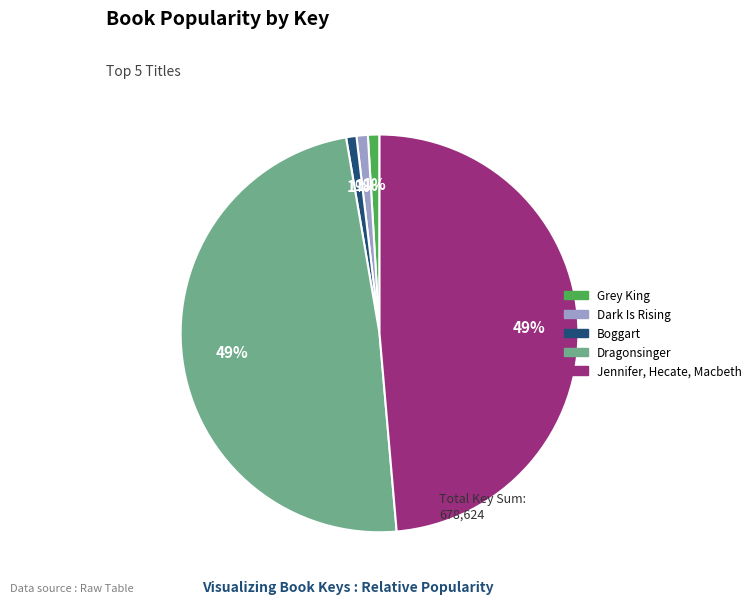

Approximately how many times larger is the value at Dragonsinger compared to Jennifer, Hecate, Macbeth?

1.0